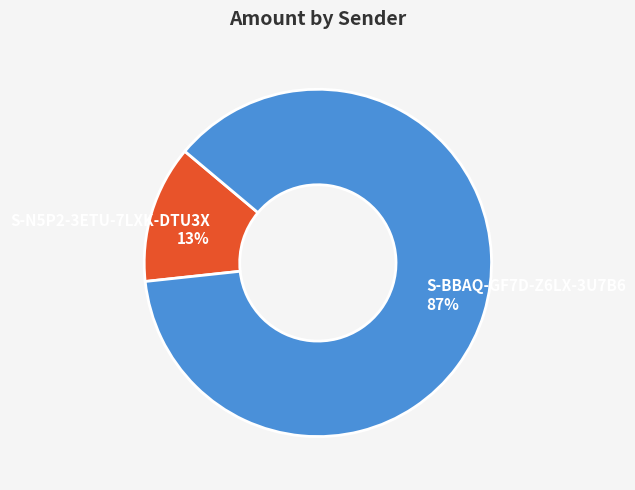

To the nearest percent, what is the difference between the largest and smallest slice percentages?

74%